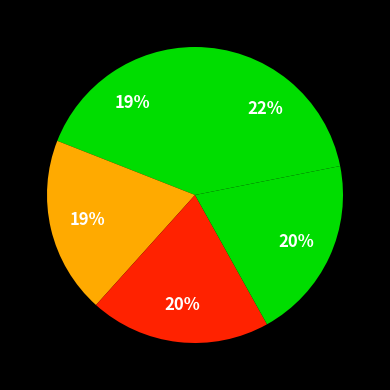

Count the number of slices in the pie.

5